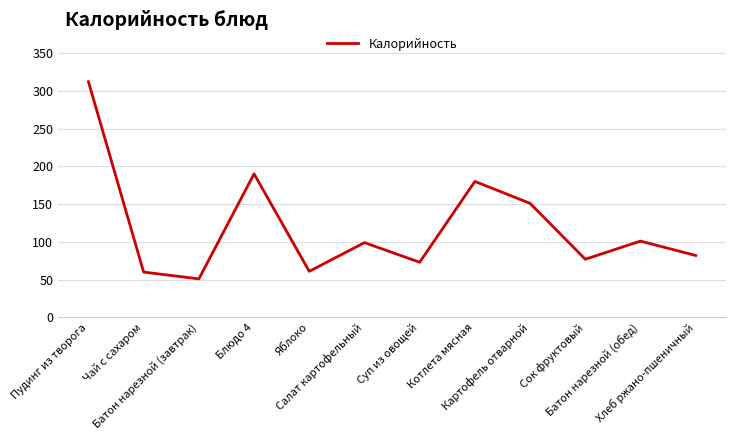

What is the greatest value displayed?

312